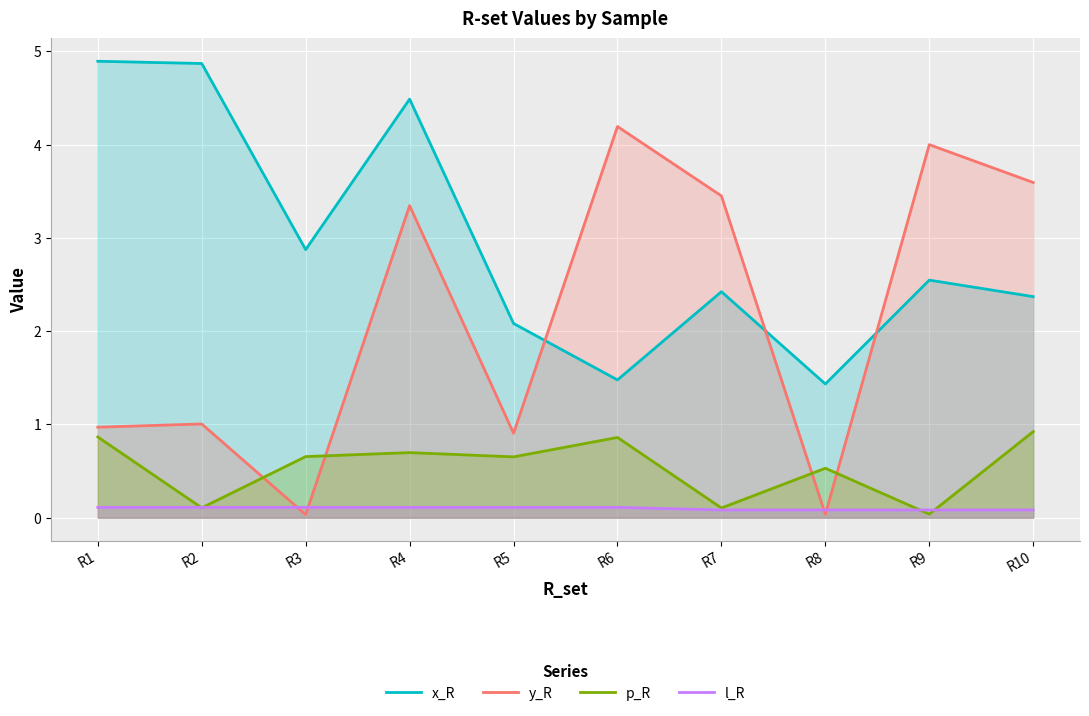

The value of p_R at R10 is 1.4. True or false?

False